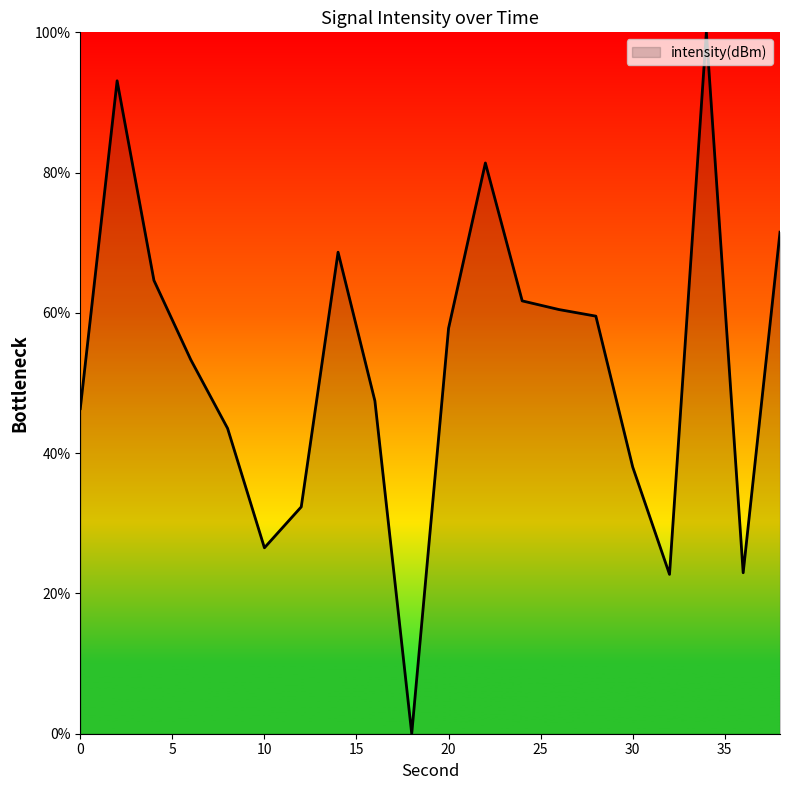

What is the greatest value displayed?

100.0